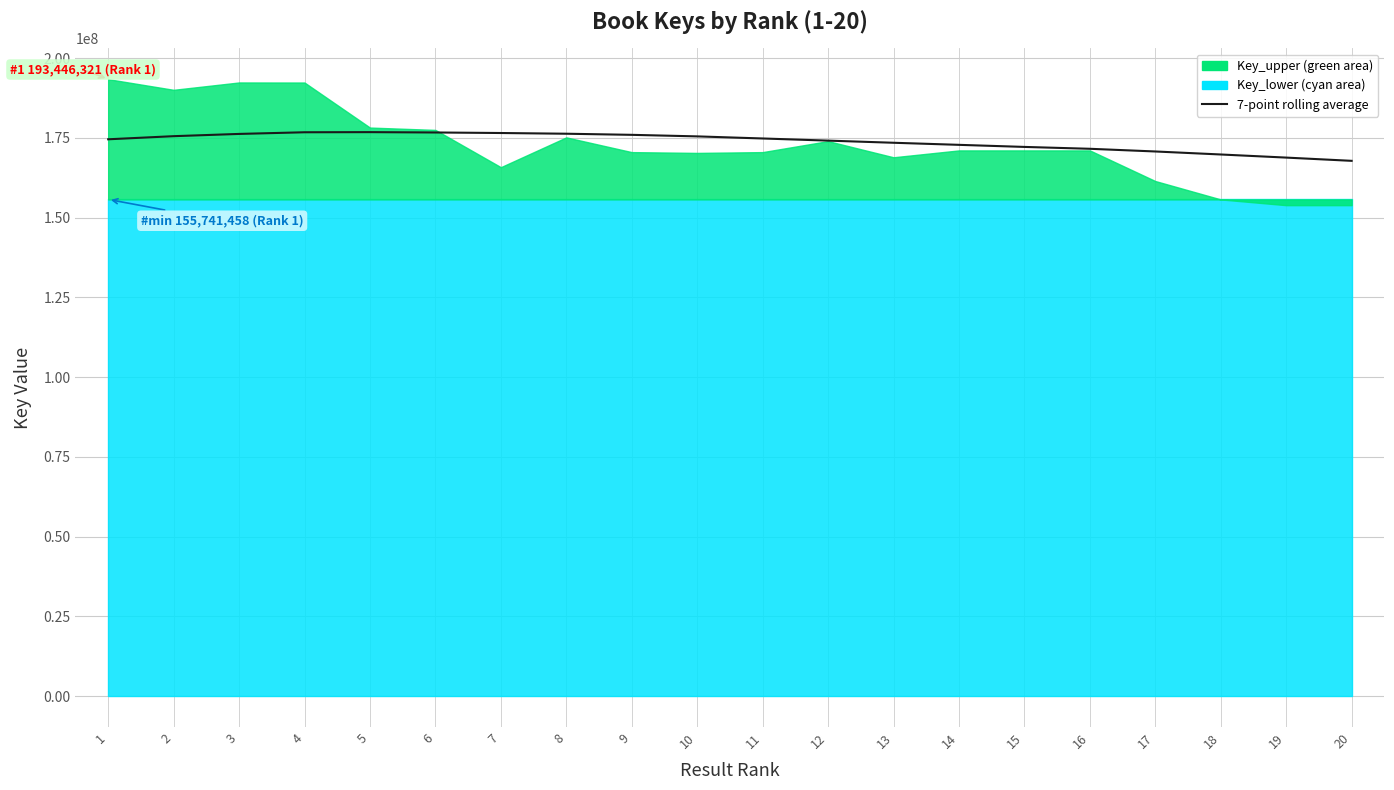

What is the average value?

173884444